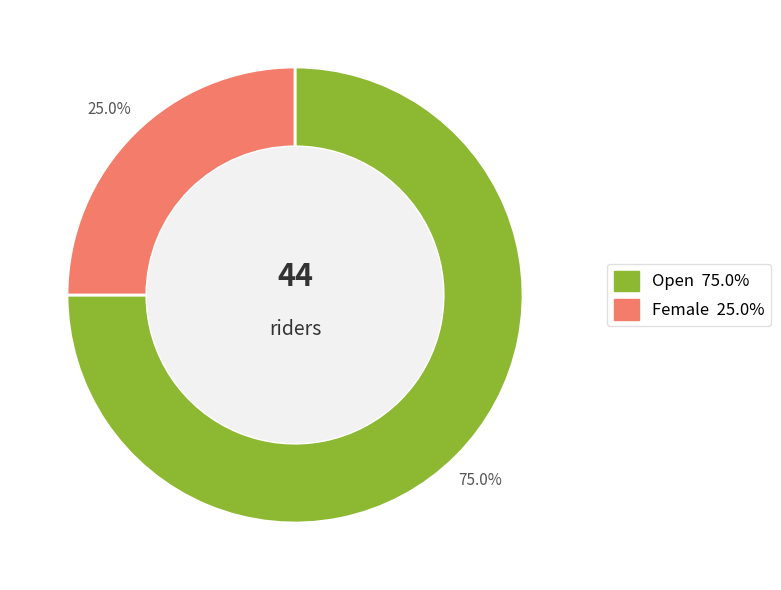

Is there a majority slice in this chart?

Yes